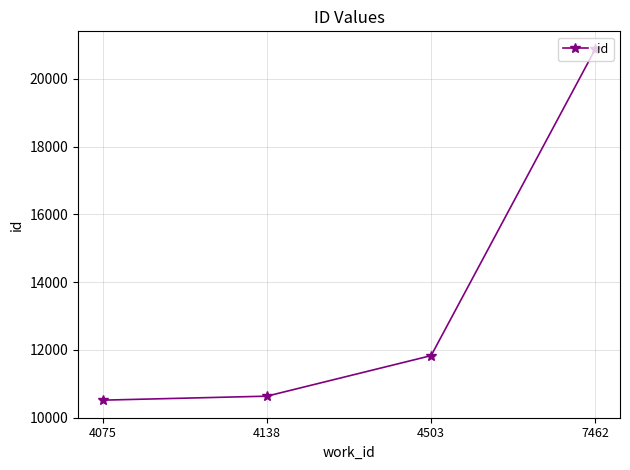

Between 7462 and 4075, which is larger?

7462